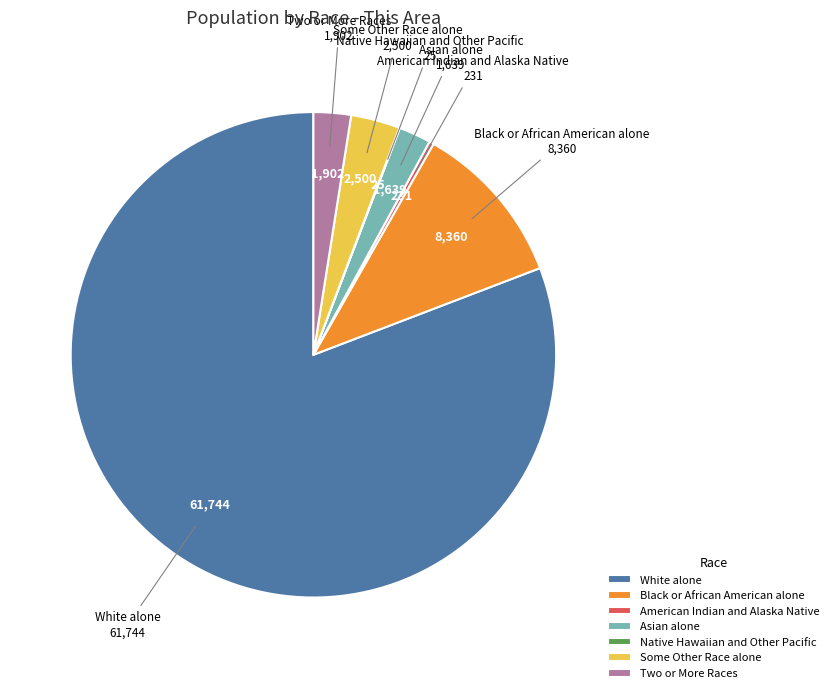

Is it true that Asian alone is 9% of the pie?

False